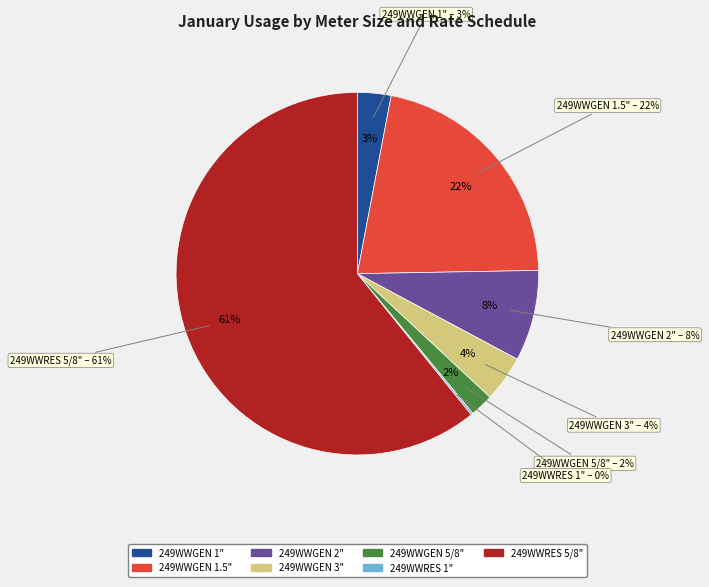

Is 249WWGEN 1.5" the majority of the pie?

No